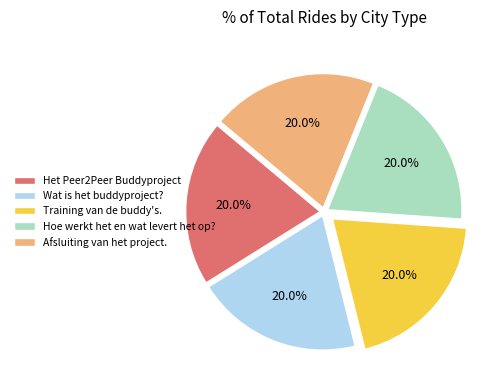

Is there any slice that represents more than half of the pie?

No